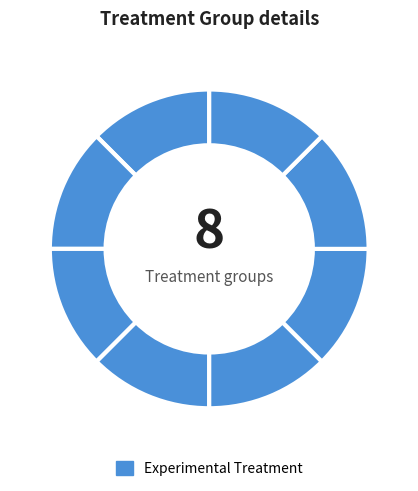

How many slices are in this pie chart?

8